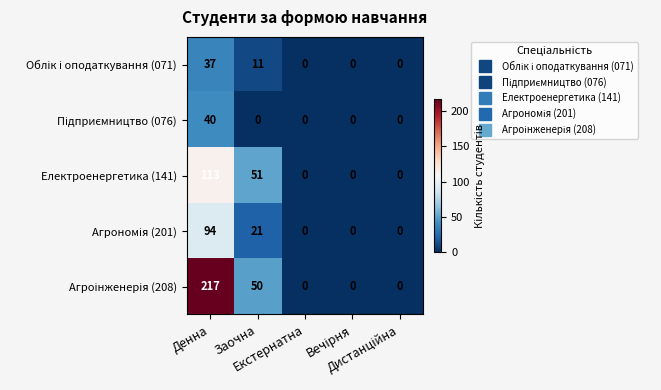

How many Електроенергетика (141) values are between 0 and 51?

4